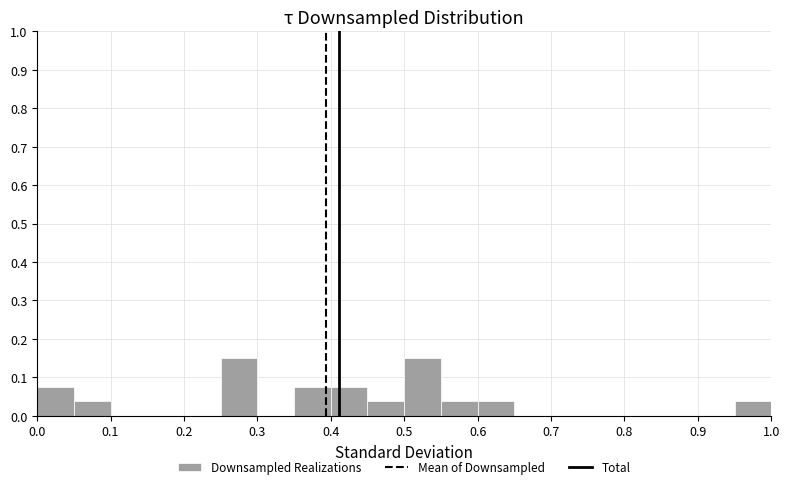

What is the height of the bar covering 0.25 to 0.30 on the x-axis? The values are not printed on the chart, so give them approximately, as read against the axis.

0.15